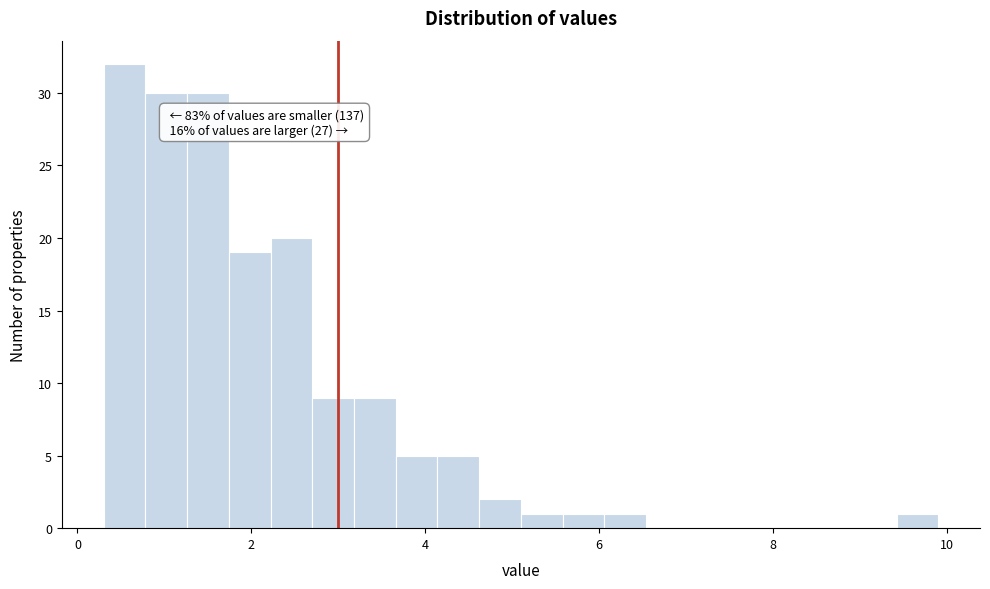

Around what value on the x-axis is the tallest bar? Give the approximate position of its centre, as read against the axis.

0.6